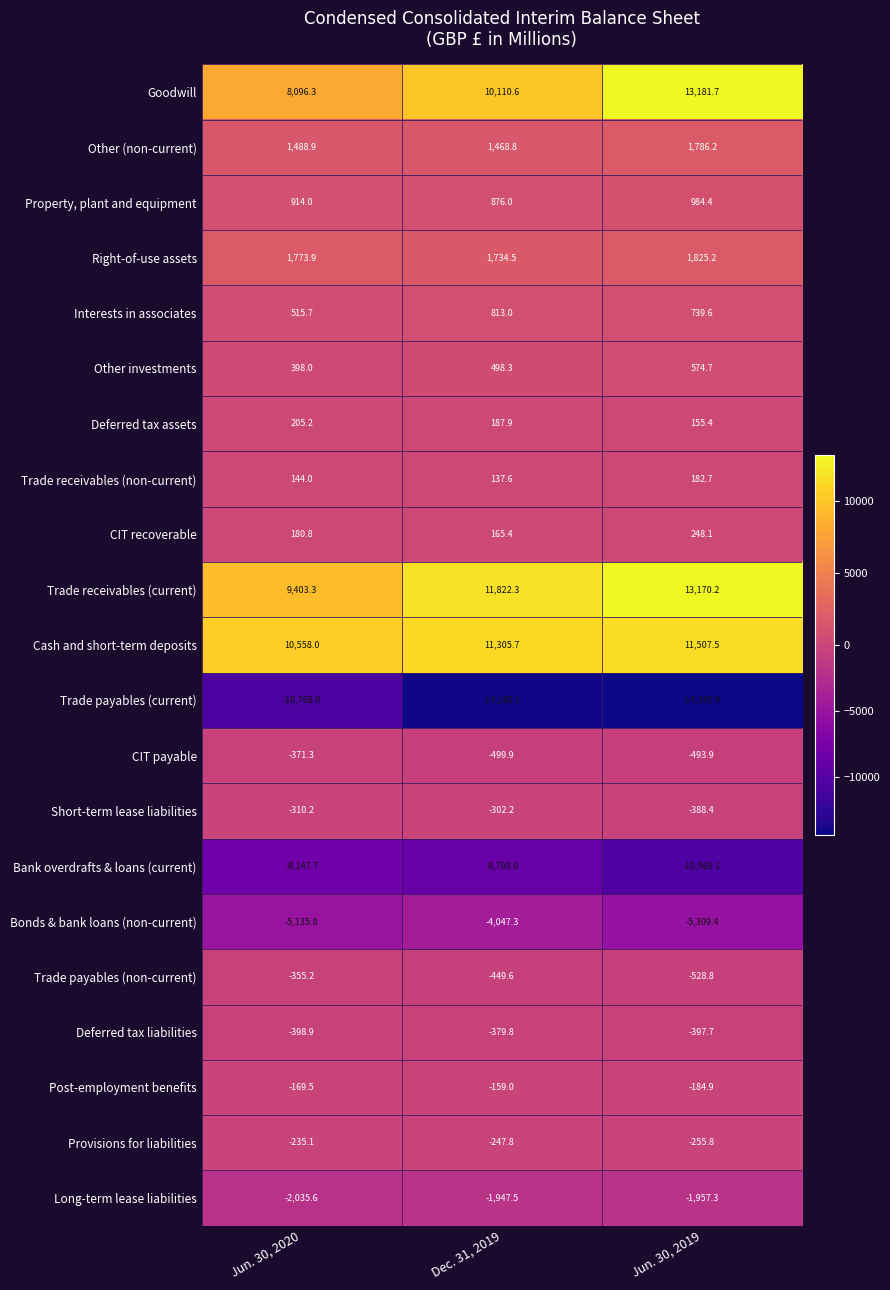

Between Dec. 31, 2019 and Jun. 30, 2019, which series saw the biggest shift?

Goodwill